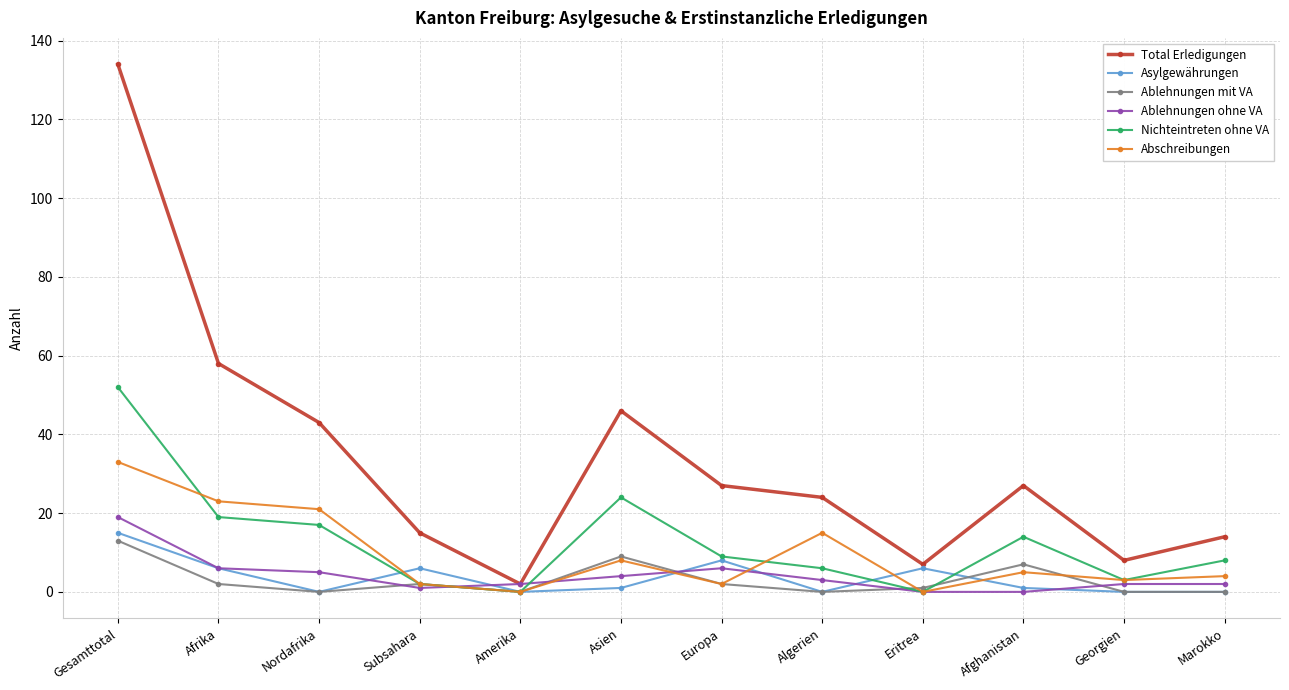

How many lines are shown in the chart?

6